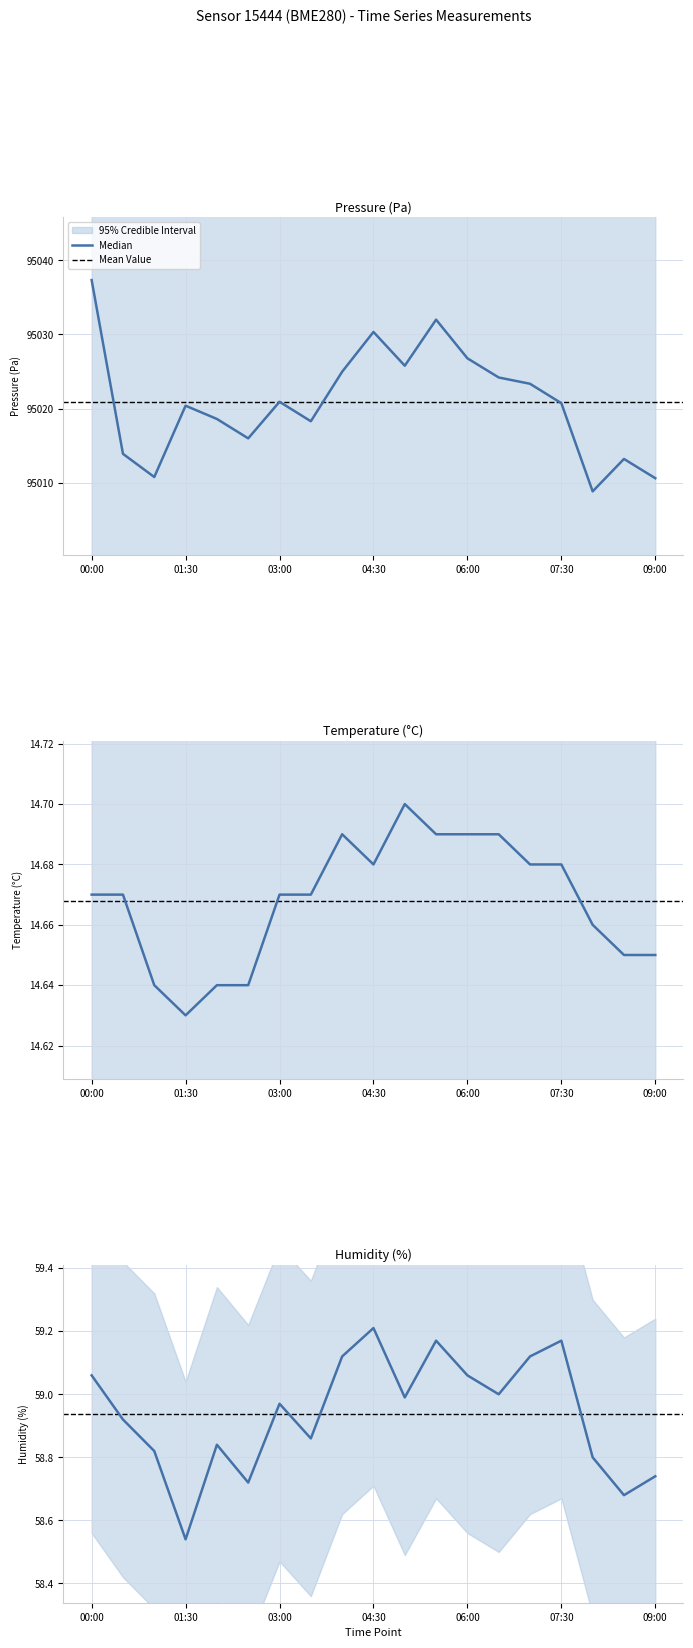

Between 00:00 and 02:30, which is larger?

00:00